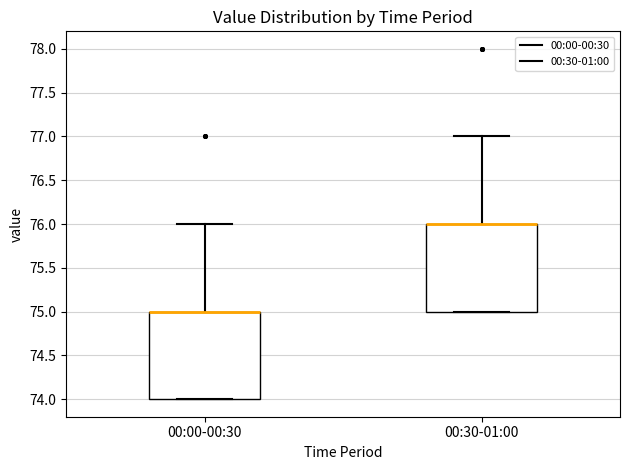

Reading left to right, transcribe this box plot: for each box, give where its median line is, the range the box spans, and where its two whiskers end, as read against the y-axis. The values are not printed on the chart, so give them approximately, as read against the axis.

00:00-00:30: median 75 (drawn on the box's upper edge), box 74 to 75, whiskers 74 to 76
00:30-01:00: median 76 (drawn on the box's upper edge), box 75 to 76, whiskers 75 to 77